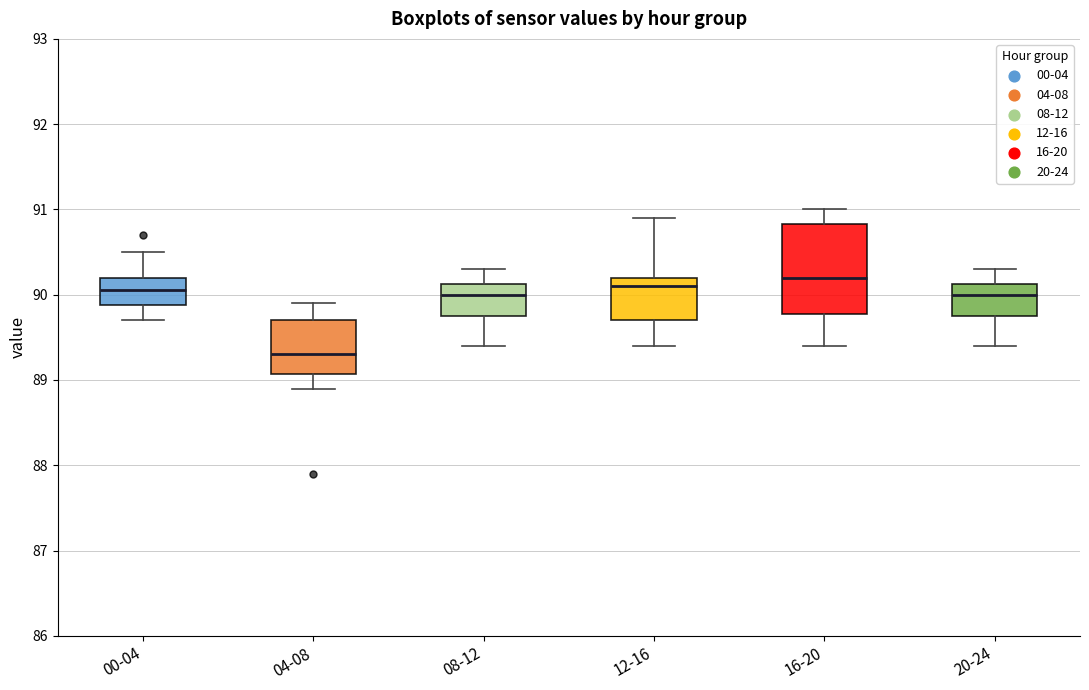

Where is the upper edge of the box for 04-08 on the y-axis? The values are not printed on the chart, so give them approximately, as read against the axis.

89.7